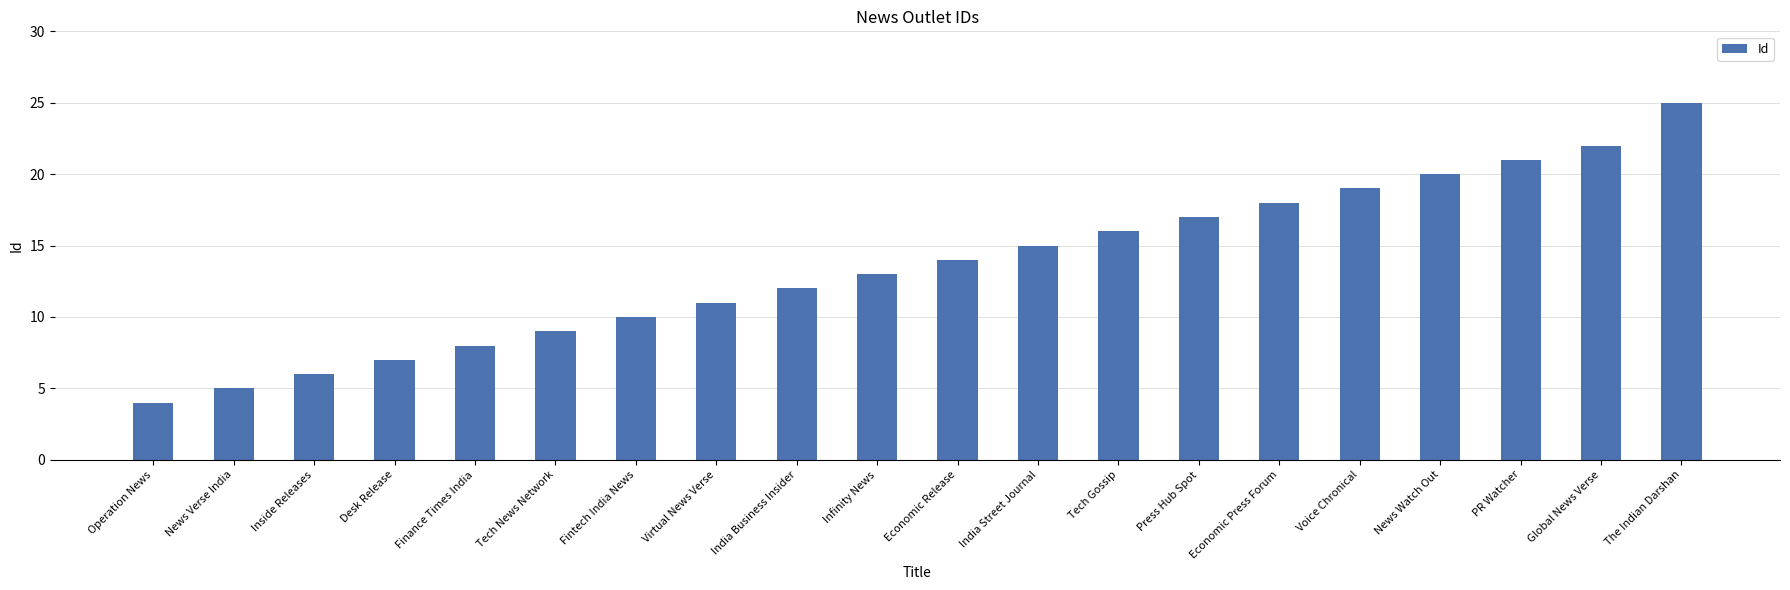

What is the sum of the values at News Verse India and Press Hub Spot?

22